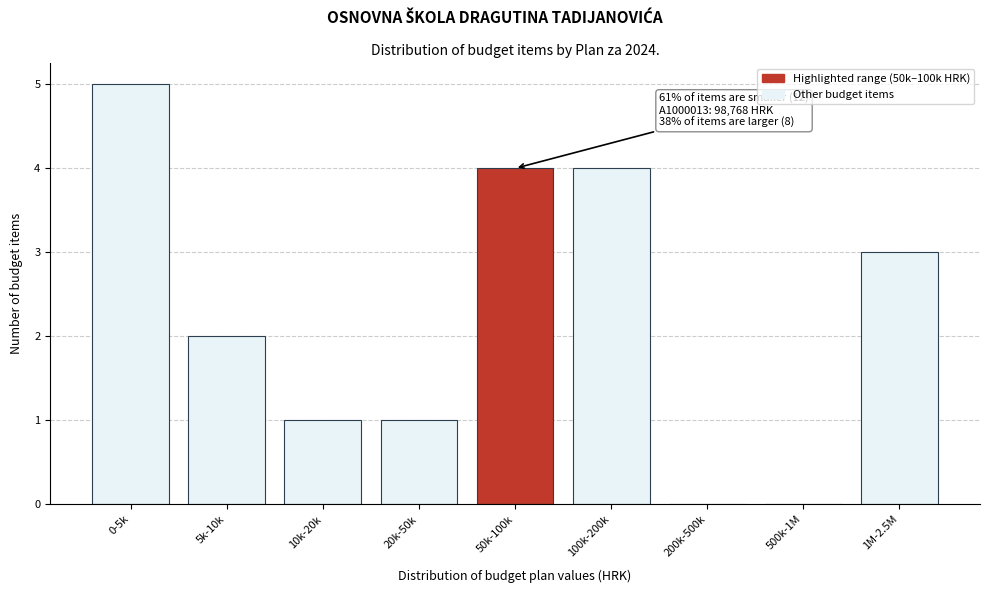

Reading left to right, what are all the values shown in this chart?

0-5k=5	5k-10k=2	10k-20k=1	20k-50k=1	50k-100k=4	100k-200k=4	200k-500k=0	500k-1M=0	1M-2.5M=3